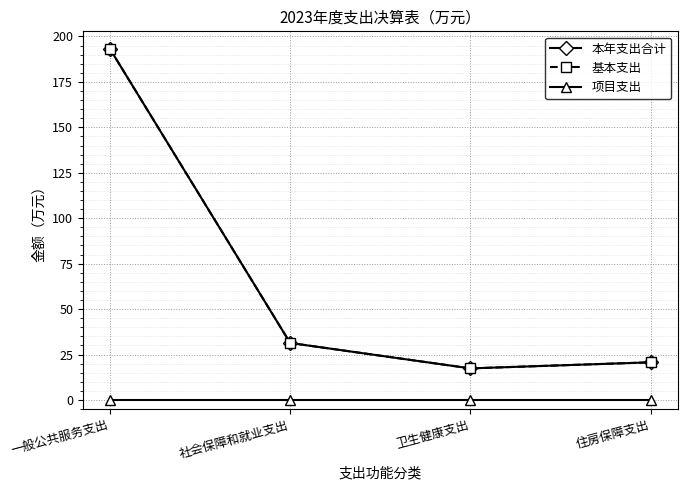

Which category has the highest value in the 本年支出合计 series?

一般公共服务支出